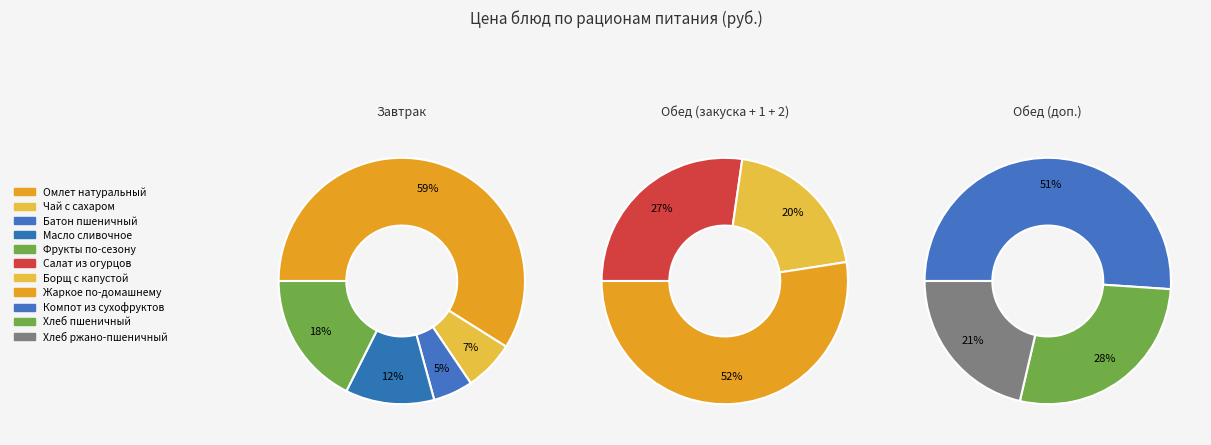

Approximately how many times larger is the value at Жаркое по-домашнему compared to Чай с сахаром и лимоном?

10.3